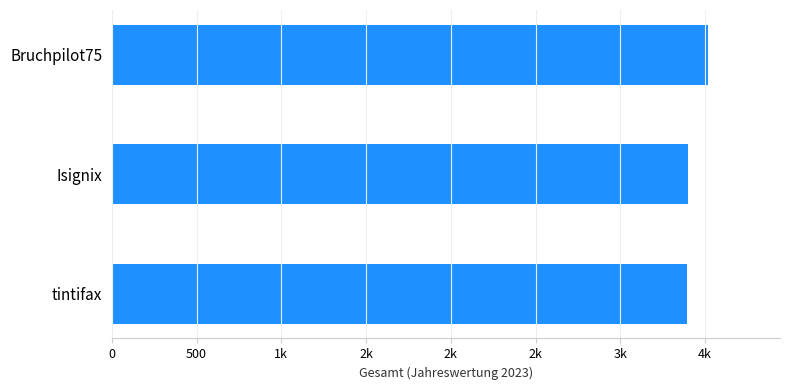

What is the average value?

3436